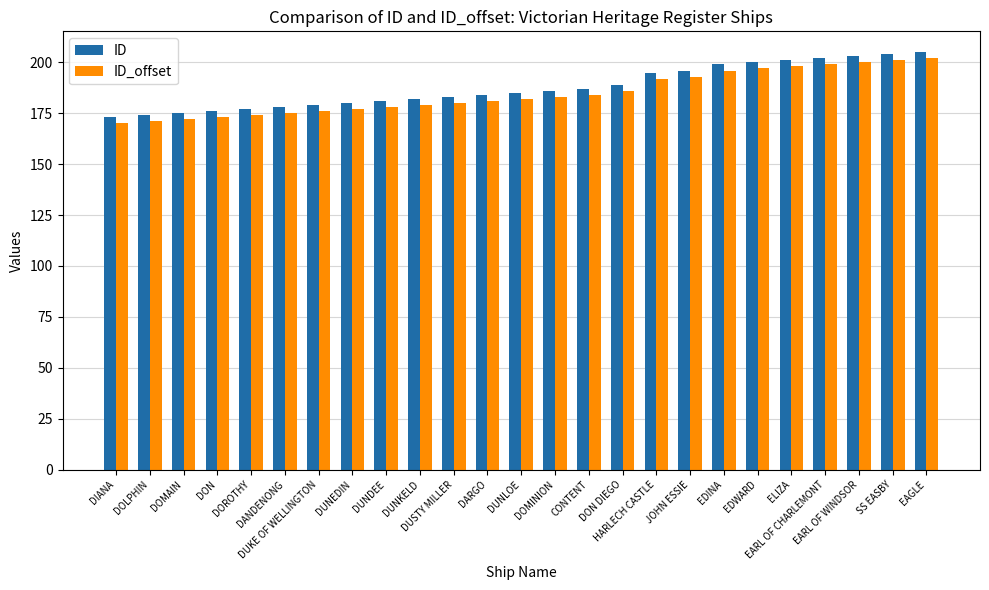

Rank the series at DON from highest to lowest value.

ID, ID_offset